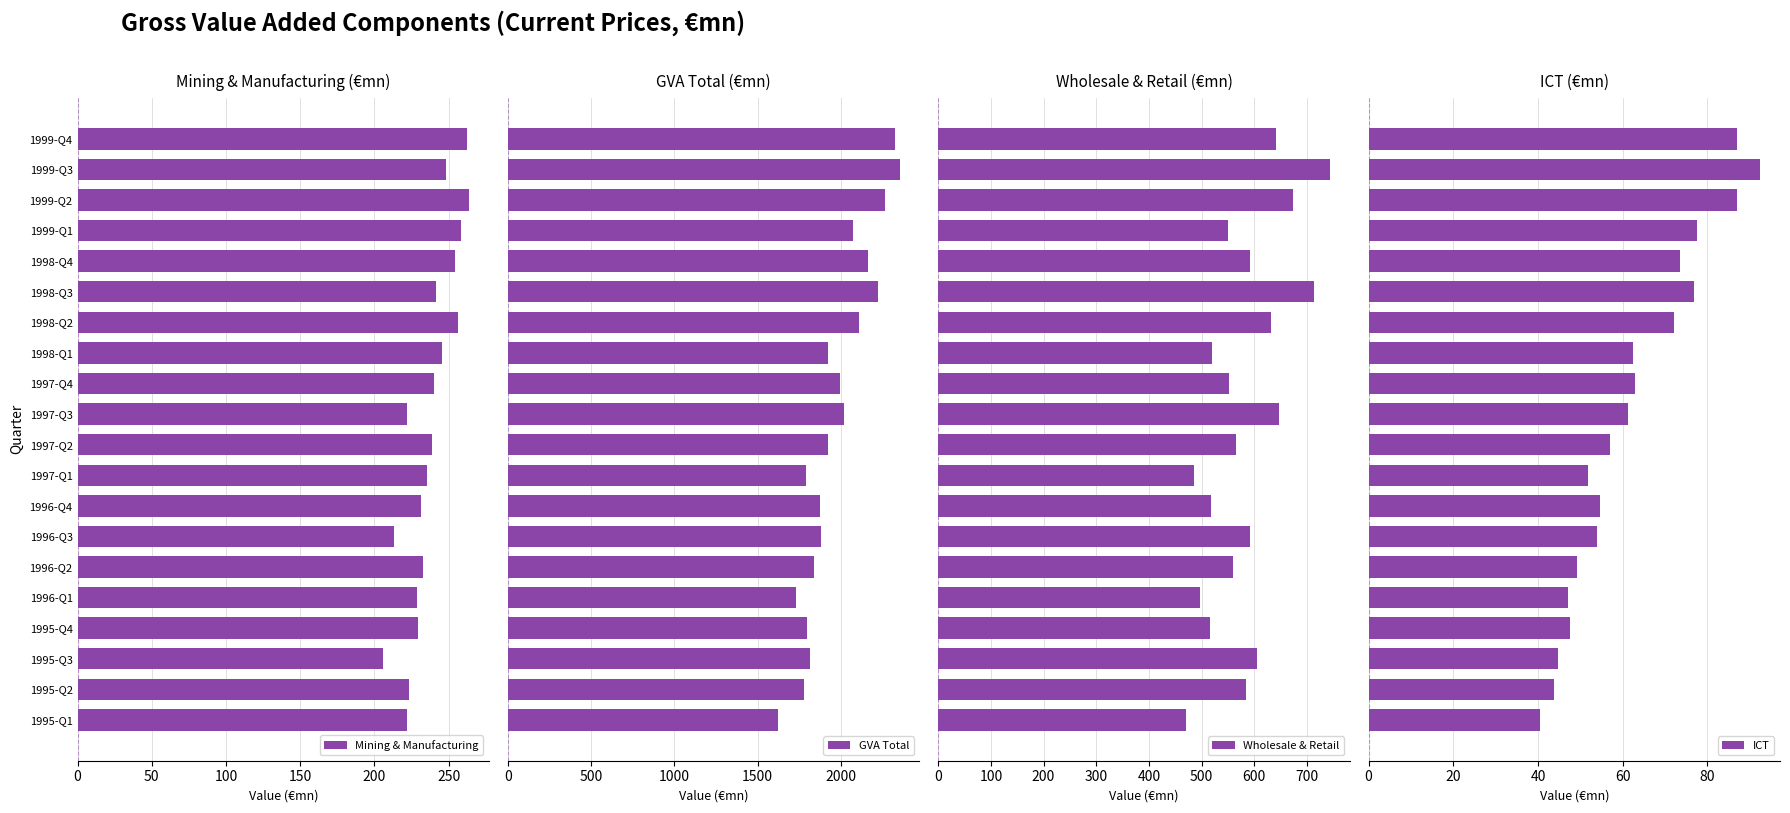

How many data points in Wholesale & Retail are above 584?

10